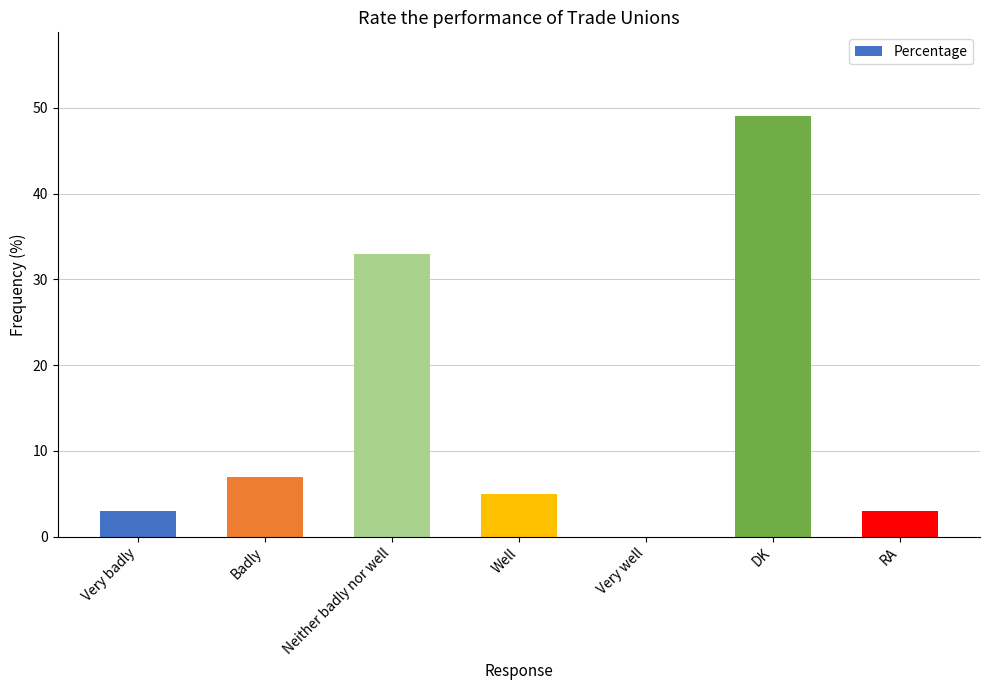

What is the ratio of the value at Neither badly nor well to the value at DK?

0.7